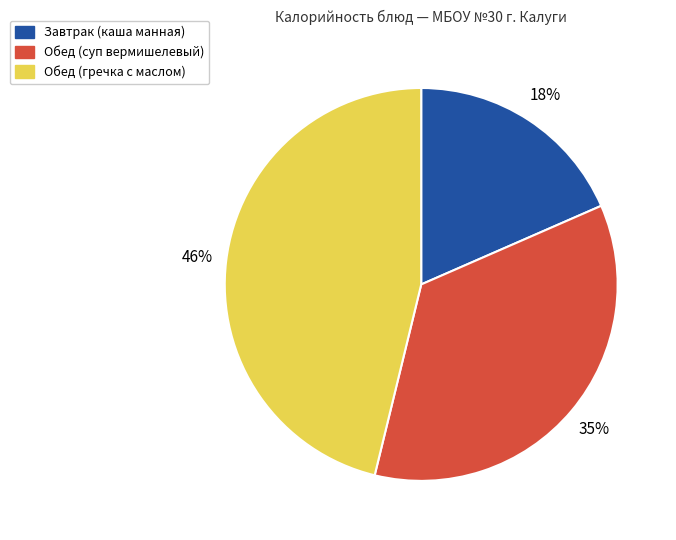

True or false: Обед (гречка с маслом) accounts for 46% of the total.

True